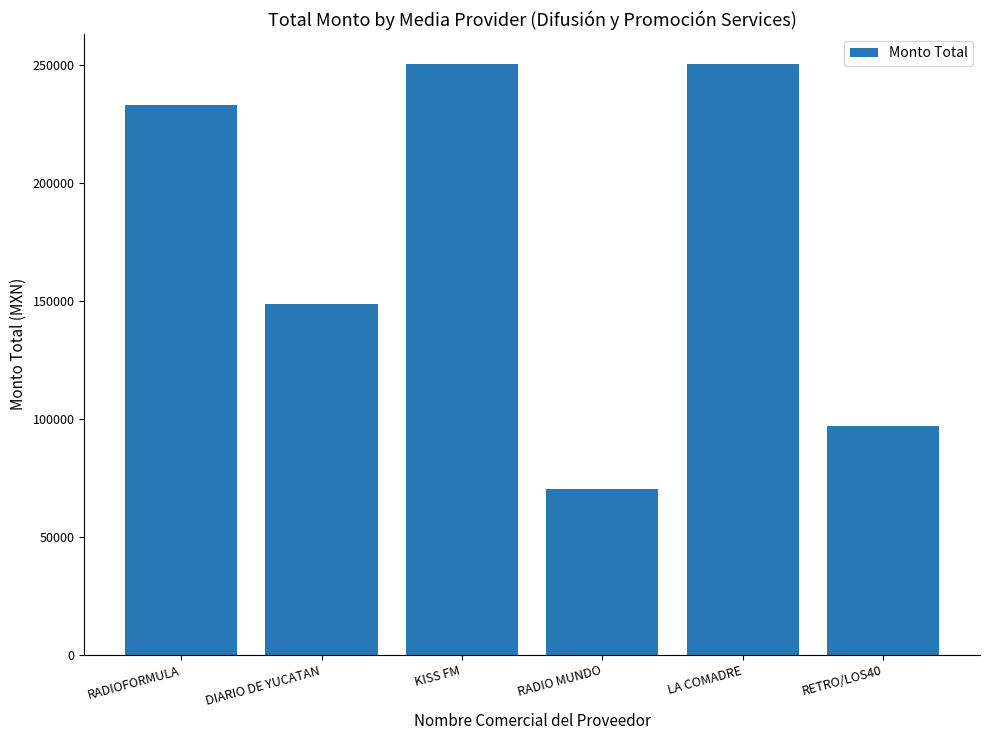

What is the label of the 5th bar from the right?

DIARIO DE YUCATAN